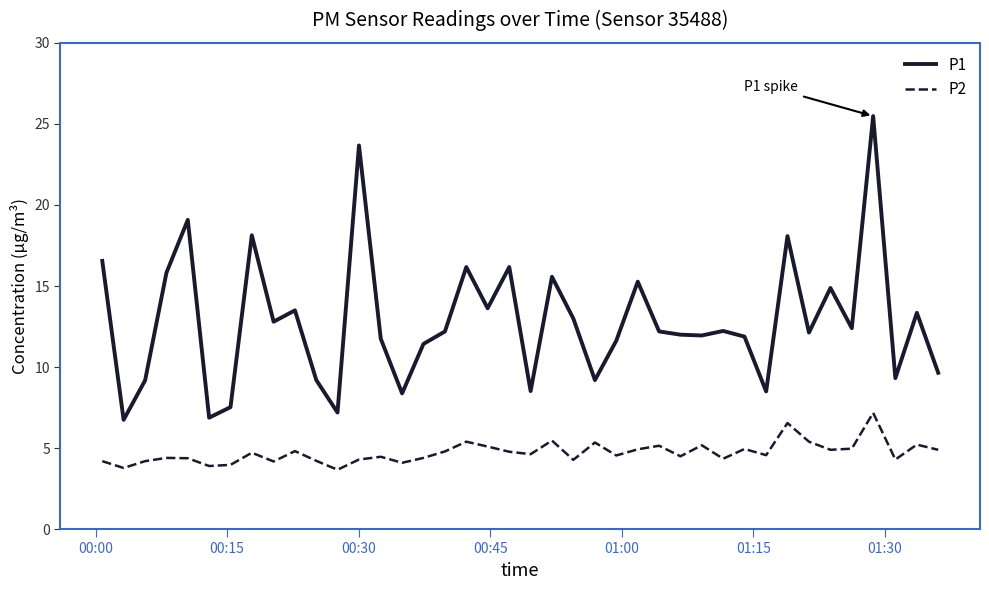

Which series has the largest total across all categories?

P1